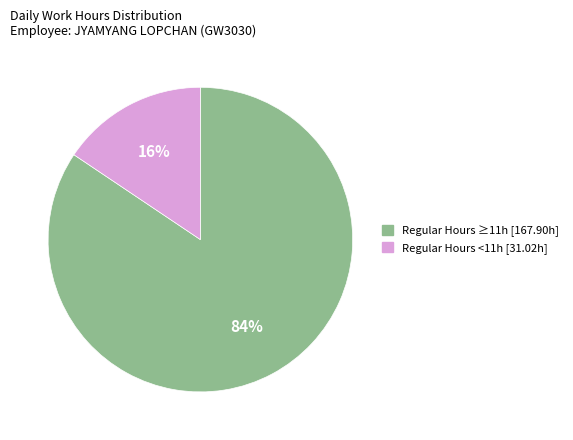

To the nearest percent, what is the average slice percentage?

50%